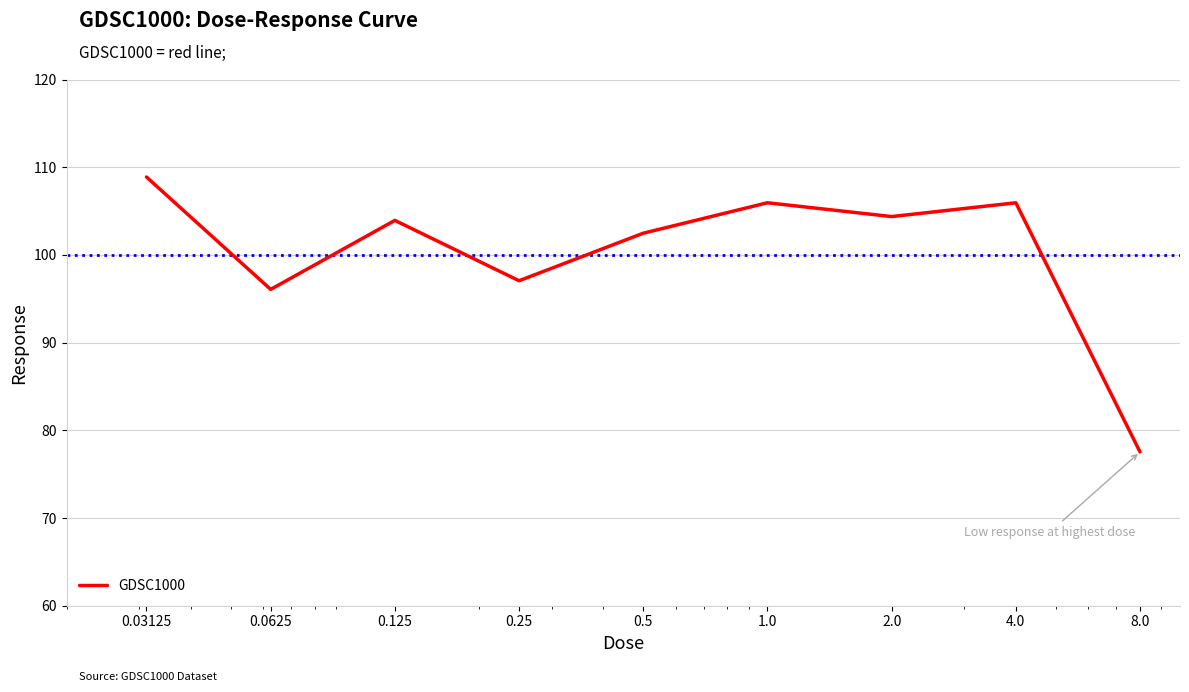

What is the smallest value displayed?

77.5